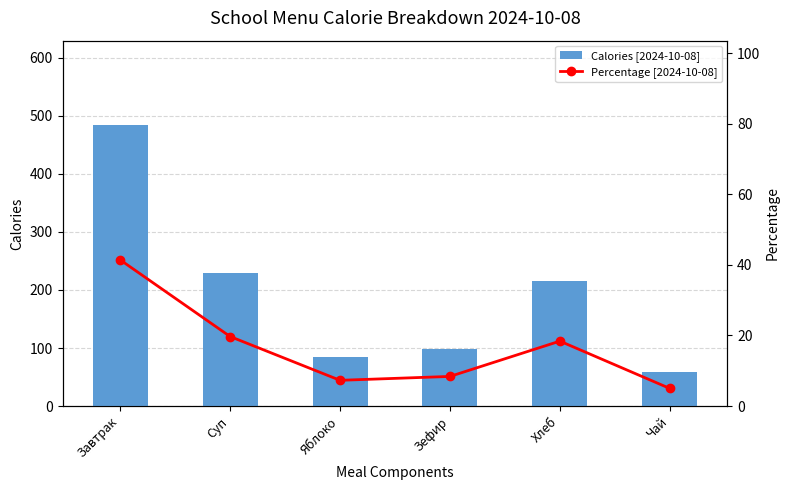

What is the sum of the Calories [2024-10-08] values at Завтрак and Хлеб?

699